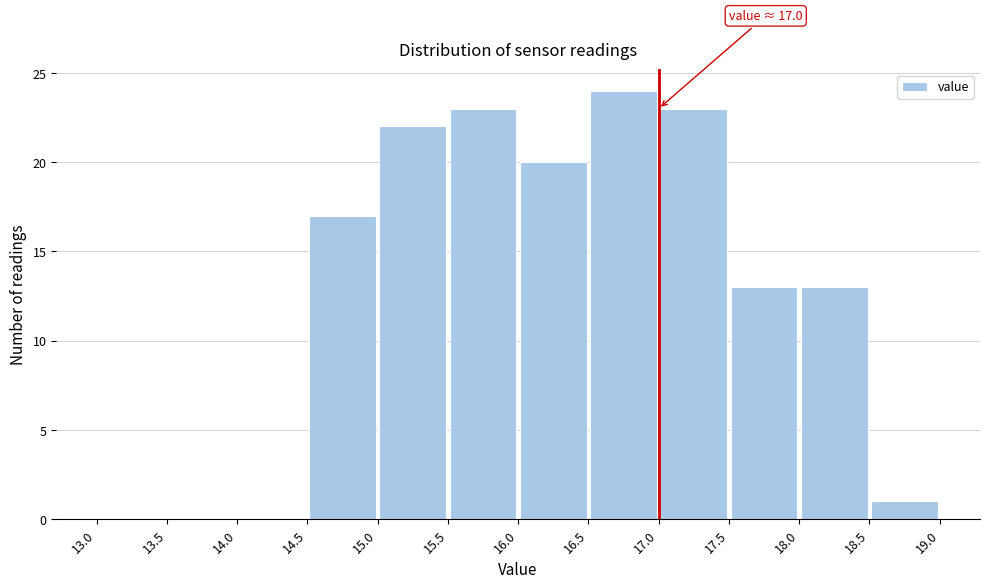

Which range on the x-axis has the tallest bar?

16.5 to 17.0